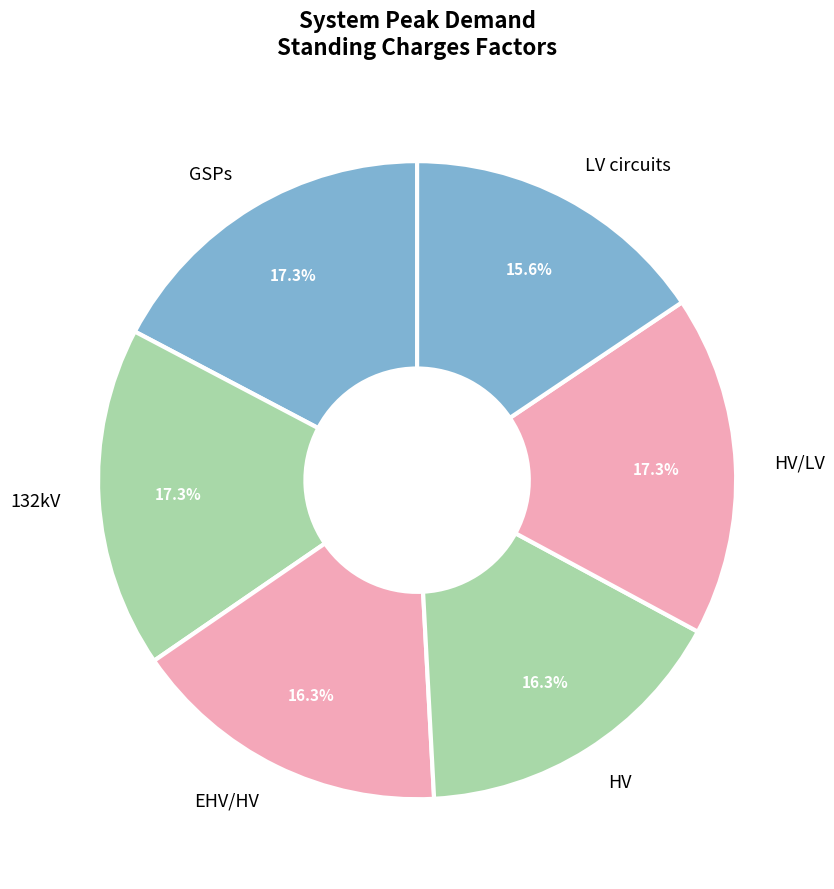

Is there any slice that represents more than half of the pie?

No